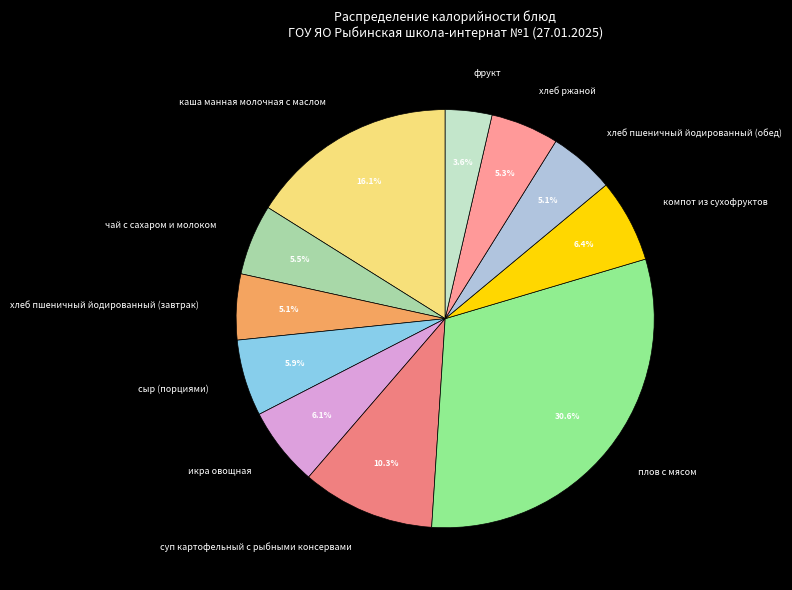

Is there any slice that represents more than half of the pie?

No